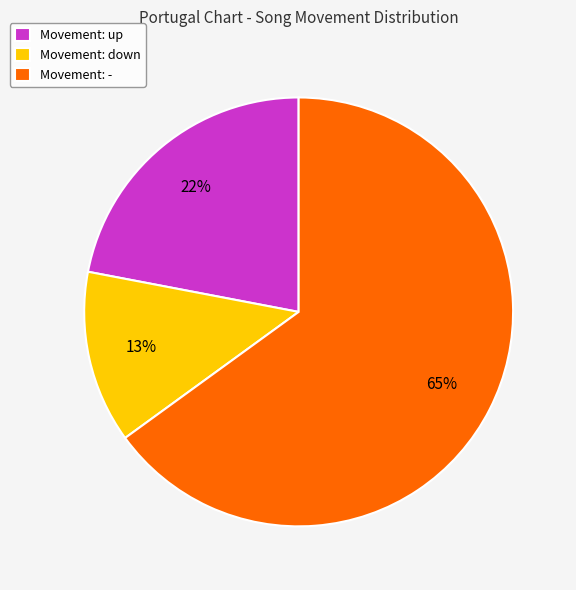

To the nearest percent, what portion does Movement: - represent?

65%